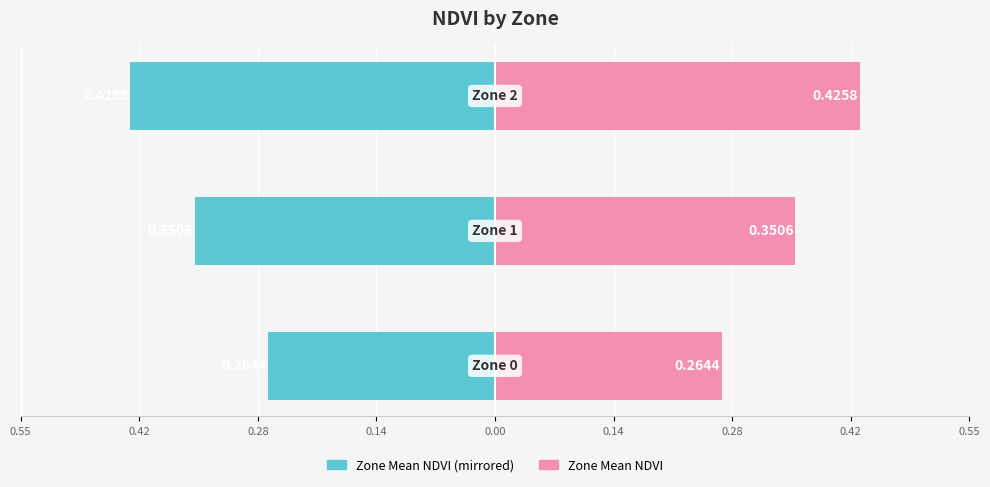

Reading left to right, list all the values displayed in this chart.

Mean NDVI (left): -0.3	-0.4	-0.4
Mean NDVI (right): 0.3	0.4	0.4